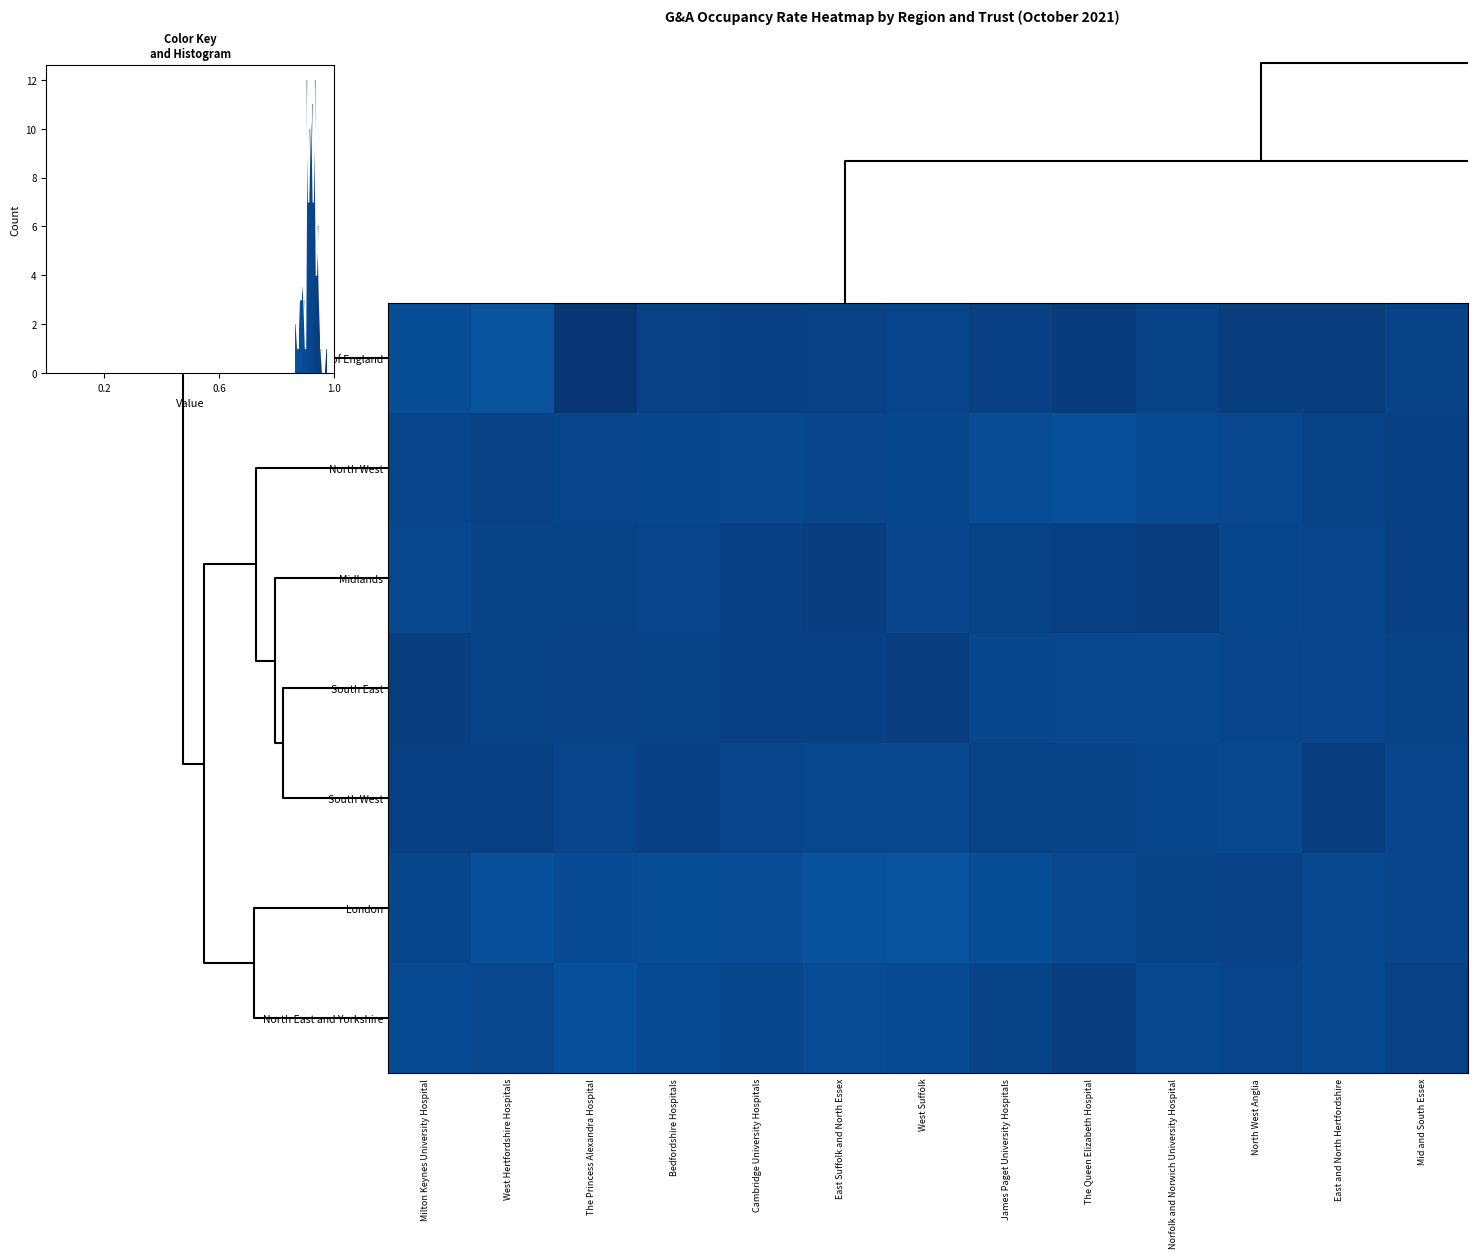

What is the difference between the highest and lowest values at The Queen Elizabeth Hospital?

0.1